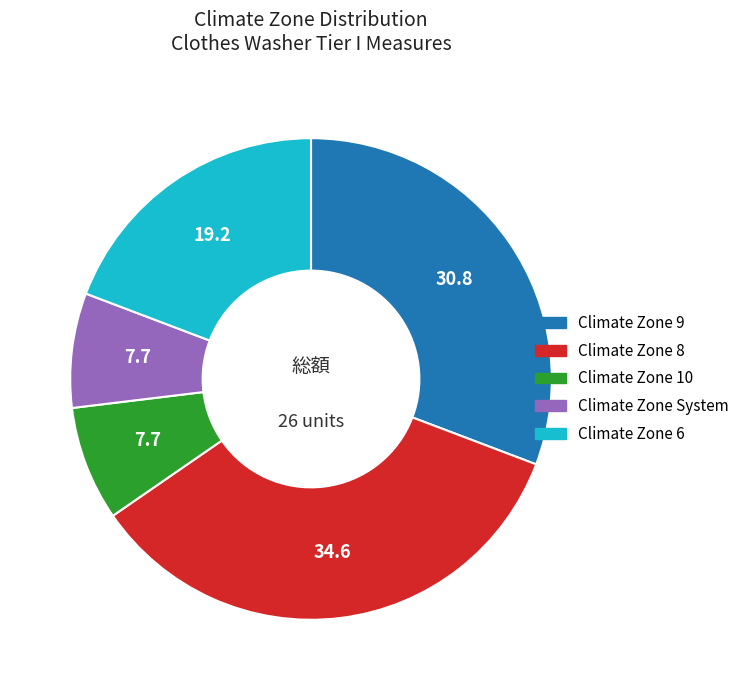

Does any single category account for the majority?

No